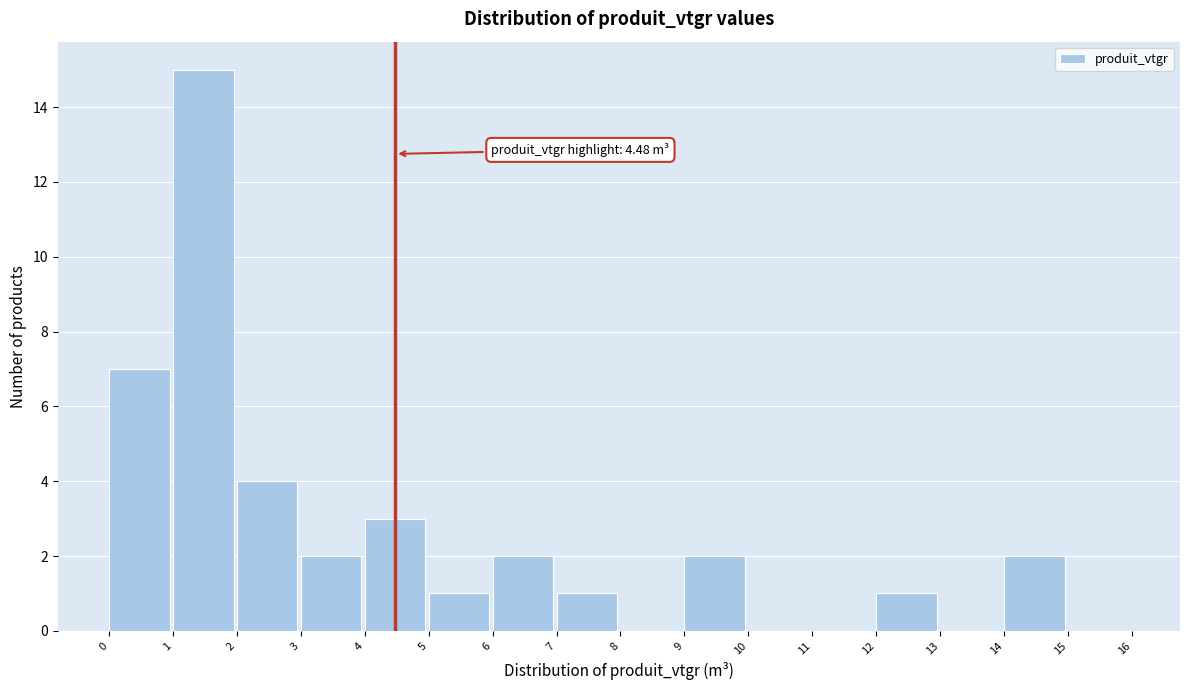

Over which range of the x-axis is the bar tallest?

1 to 2